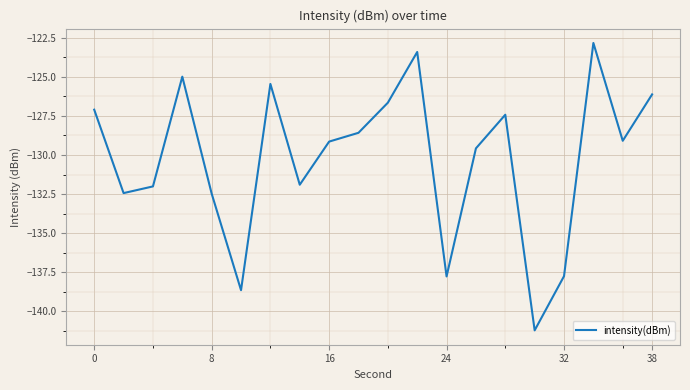

What is the maximum value shown in the chart?

-122.8